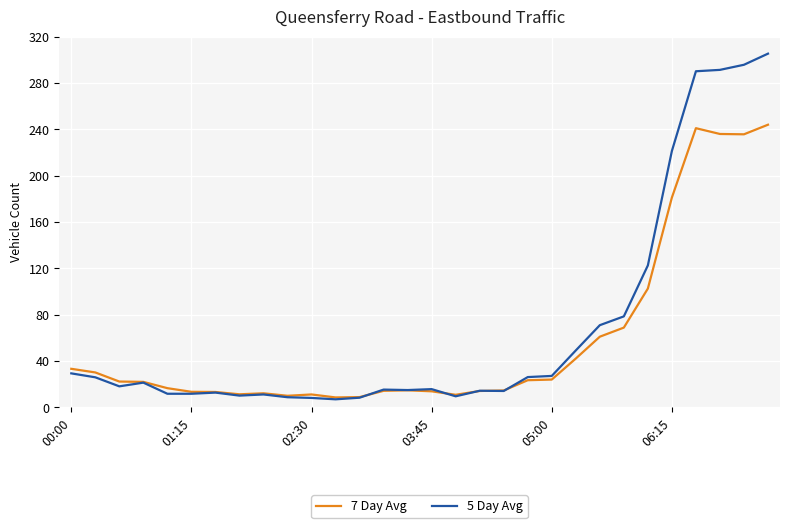

Which series has the widest spread of values?

5 Day Avg